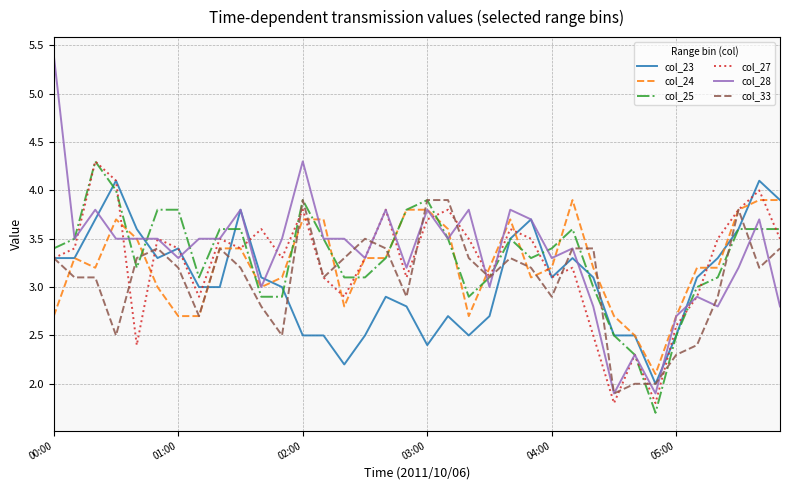

Which series has the widest spread of values?

col_28